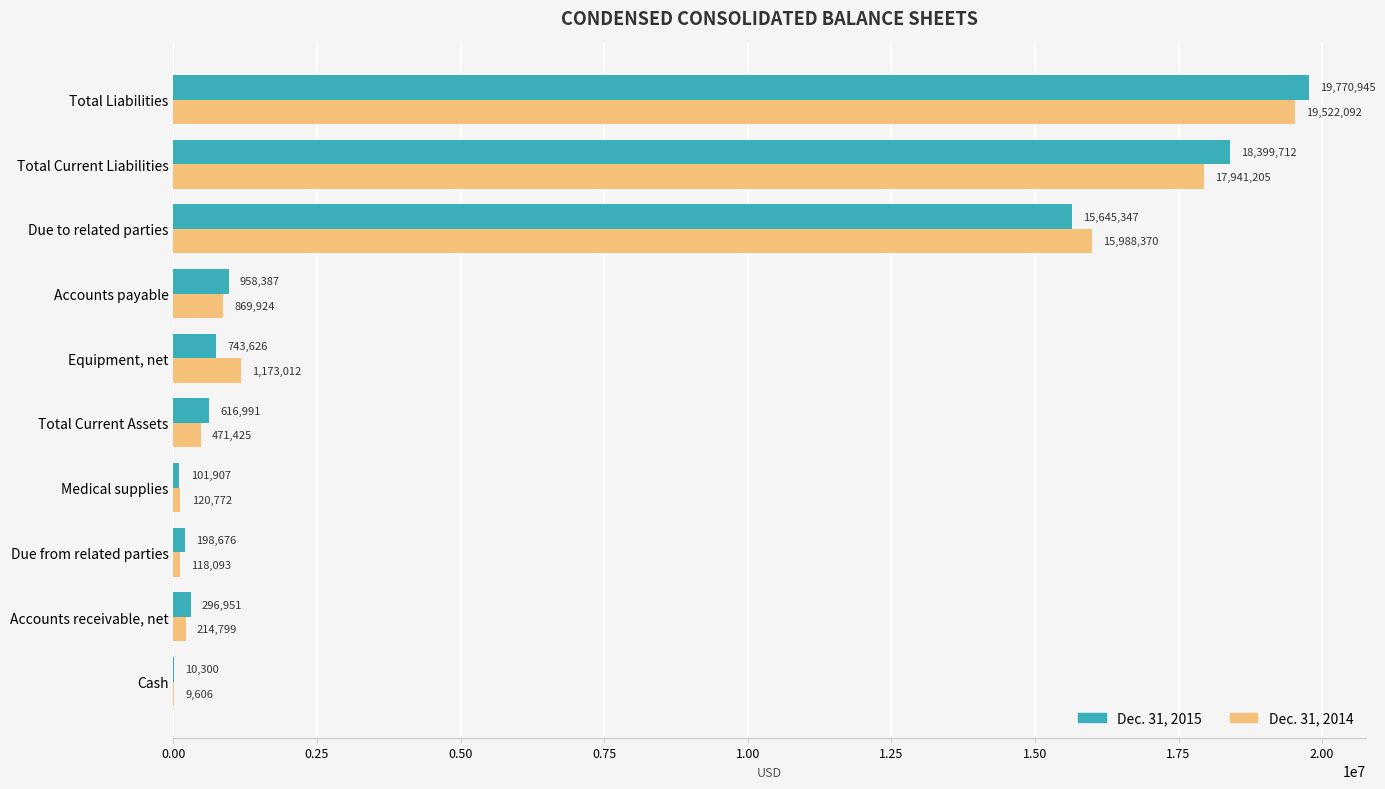

How many data points does each series have?

10